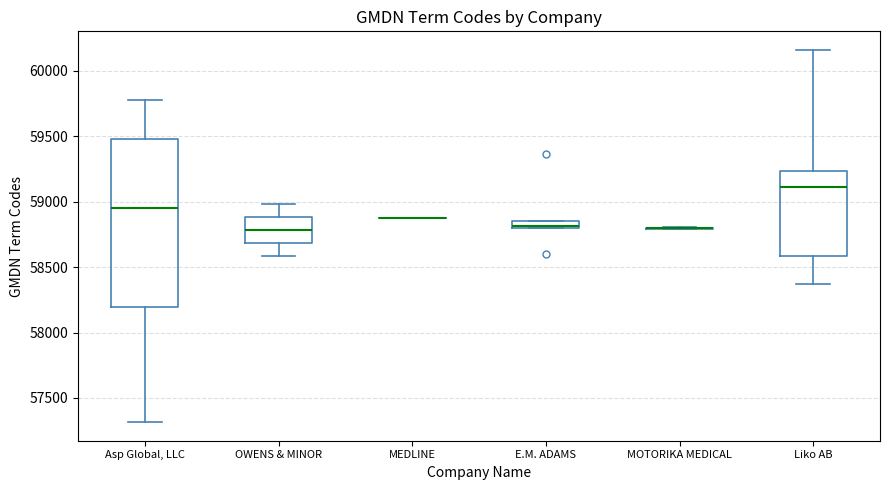

Where does the median line of the box for Liko AB sit on the y-axis? The values are not printed on the chart, so give them approximately, as read against the axis.

59100